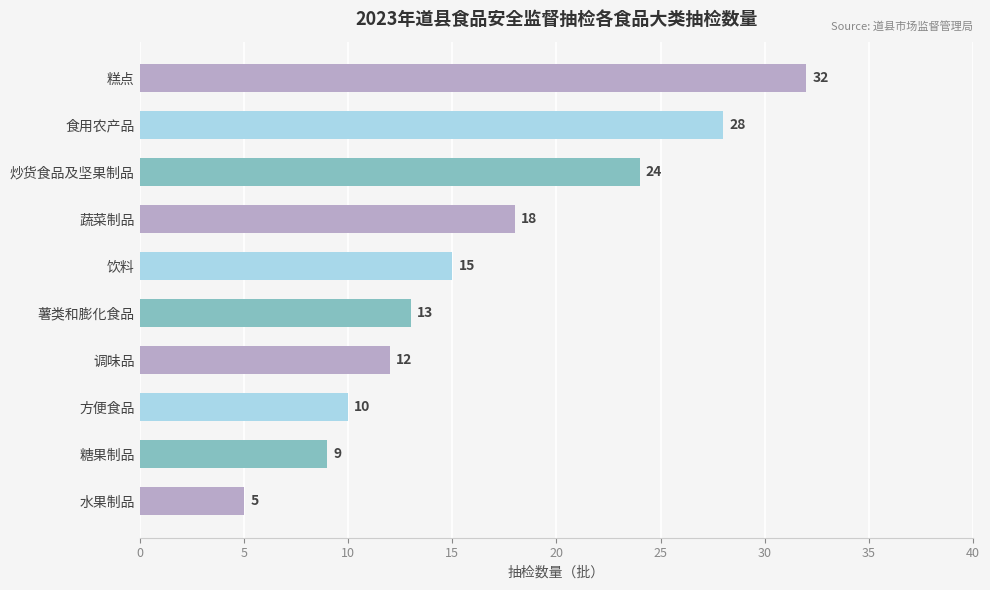

What is the sum of all values?

166